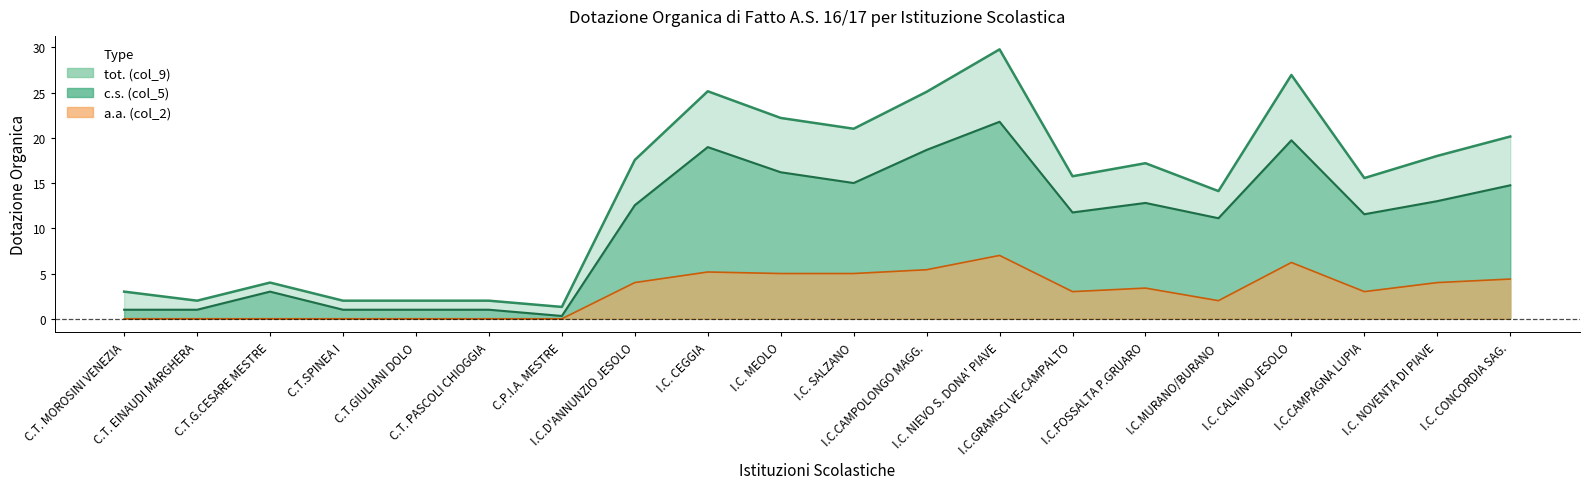

Rank the categories by c.s. (col_5) value from lowest to highest.

C.P.I.A. MESTRE, C.T. MOROSINI VENEZIA, C.T. EINAUDI MARGHERA, C.T.SPINEA I, C.T.GIULIANI DOLO, C.T. PASCOLI CHIOGGIA, C.T.G.CESARE MESTRE, I.C.MURANO/BURANO, I.C.CAMPAGNA LUPIA, I.C.GRAMSCI VE-CAMPALTO, I.C.D'ANNUNZIO JESOLO, I.C.FOSSALTA P.GRUARO, I.C. NOVENTA DI PIAVE, I.C. CONCORDIA SAG., I.C. SALZANO, I.C. MEOLO, I.C.CAMPOLONGO MAGG., I.C. CEGGIA, I.C. CALVINO JESOLO, I.C. NIEVO S. DONA' PIAVE